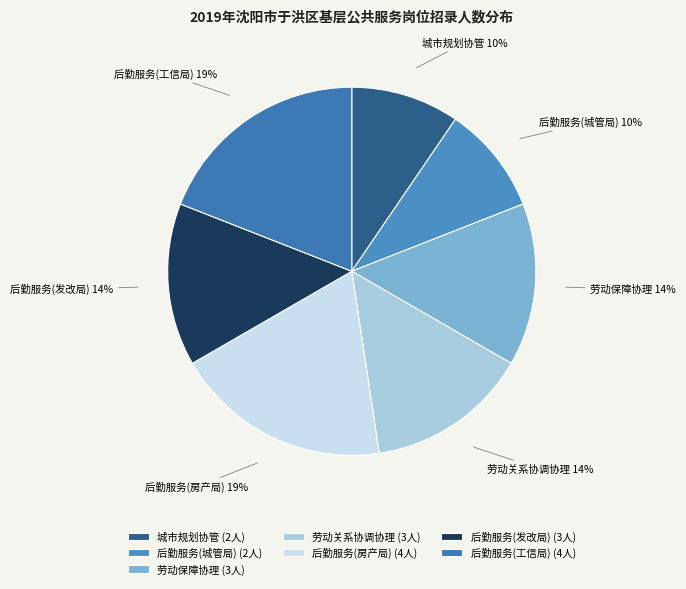

True or false: 后勤服务(工信局) accounts for 10% of the total.

False